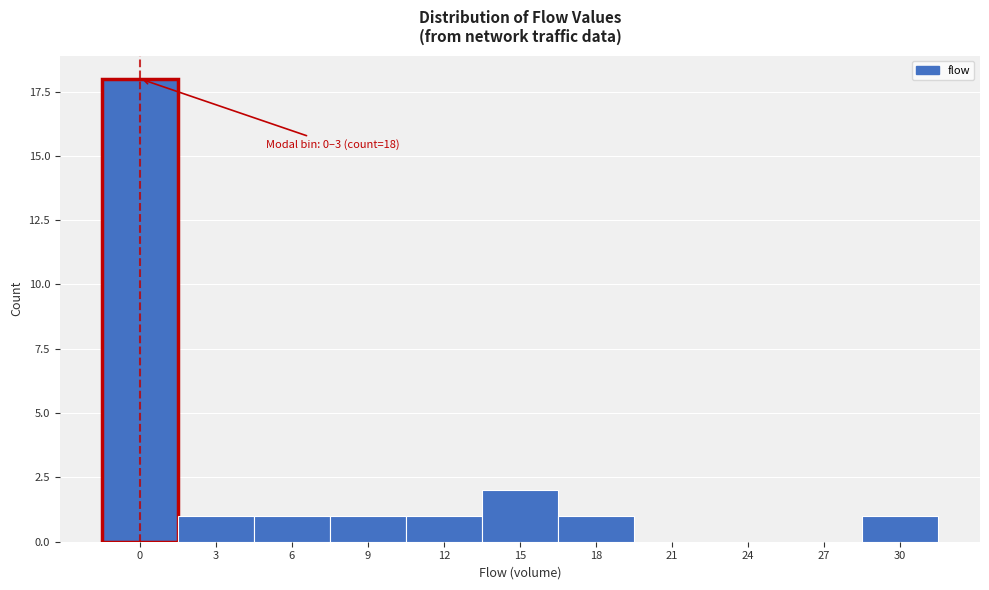

Reading left to right, what are all the values shown in this chart?

0=18	3=1	6=1	9=1	12=1	15=2	18=1	21=0	24=0	27=0	30=1